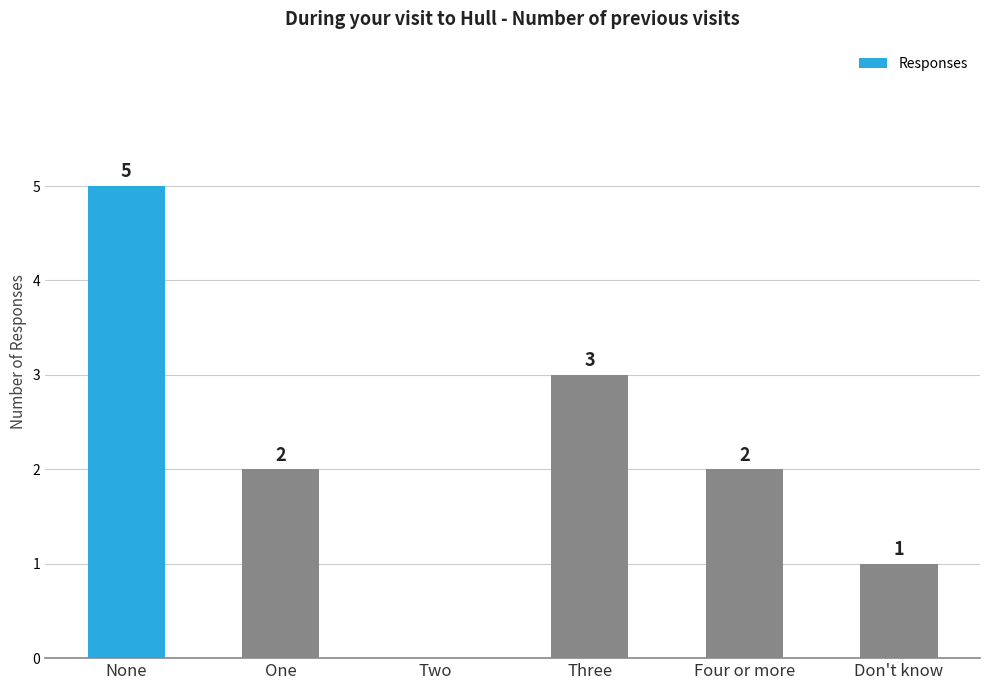

Which label corresponds to the largest value in the chart?

None